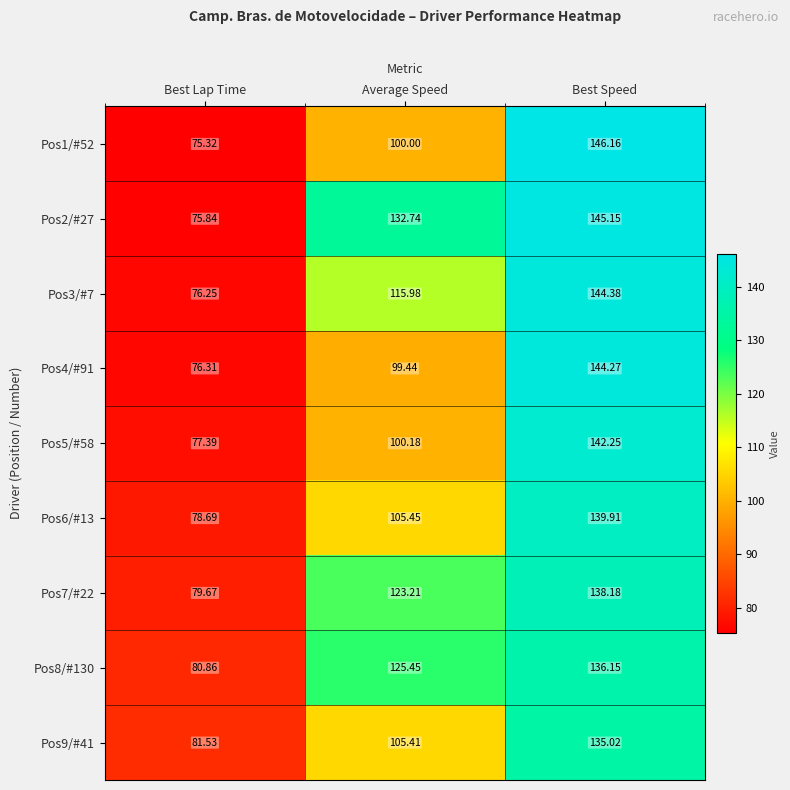

At which label does Pos1/#52 reach its peak?

Best Speed